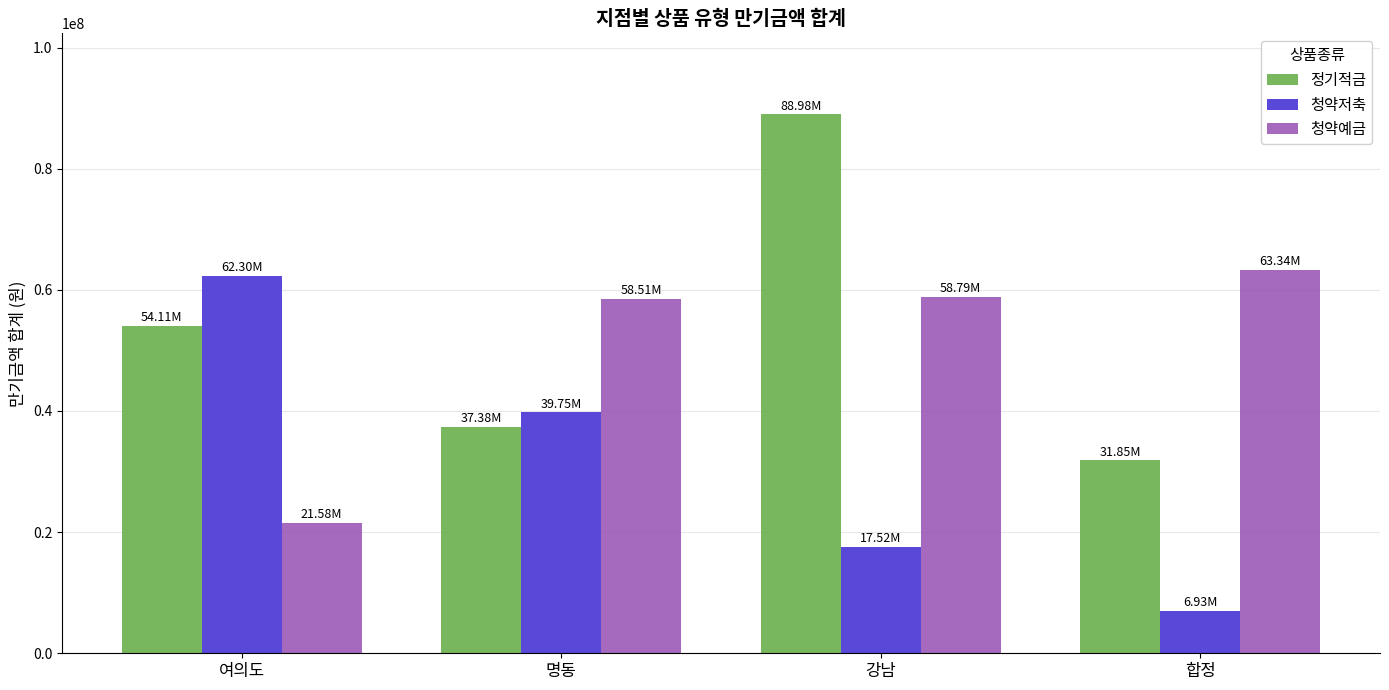

At 합정, list the series in order from largest to smallest.

청약예금, 정기적금, 청약저축